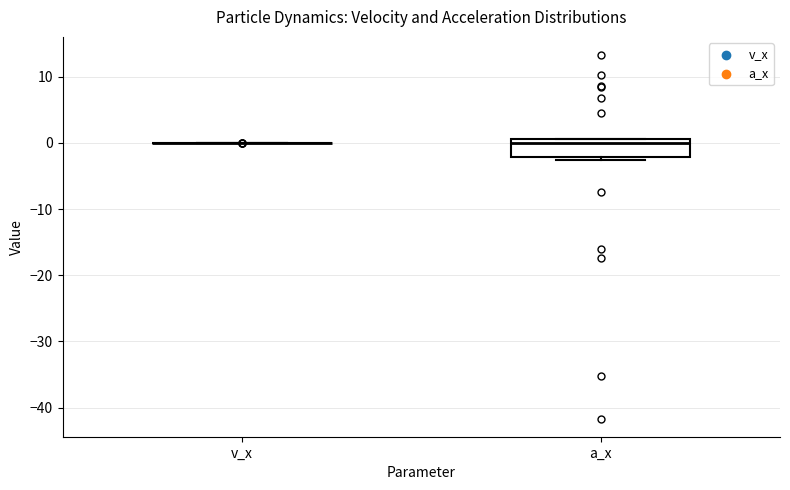

Where does the median line of the box for a_x sit on the y-axis? The values are not printed on the chart, so give them approximately, as read against the axis.

0